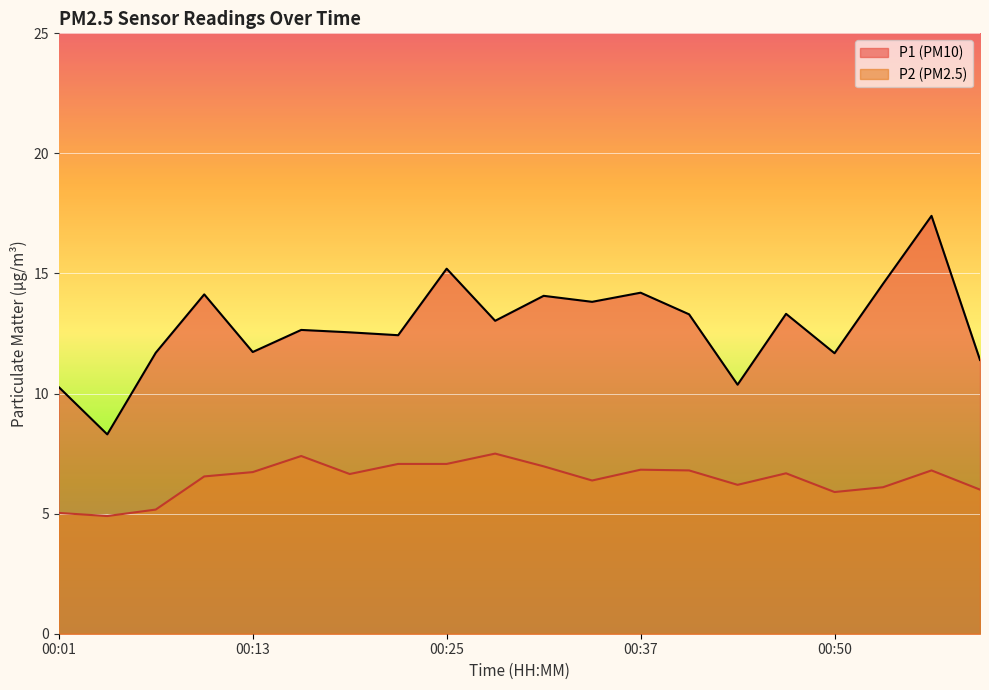

What is the maximum value for P1?

17.4